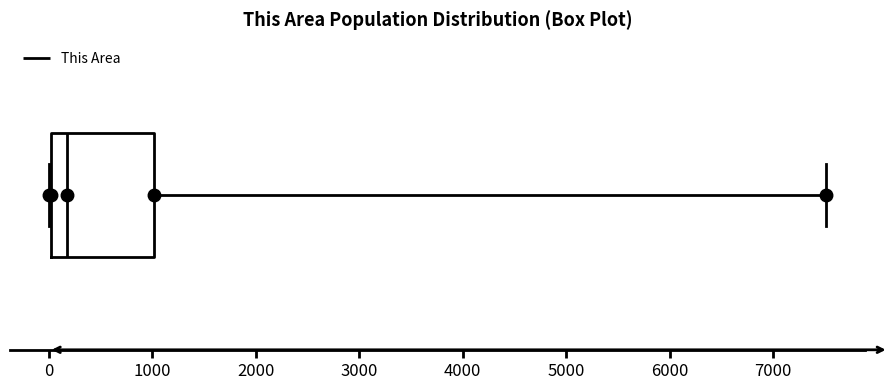

Transcribe this box plot: give where the median line is, the range the box spans, and where the two whiskers end, as read against the x-axis. The values are not printed on the chart, so give them approximately, as read against the axis.

median 200, box 0 to 1000, whiskers 0 to 7500